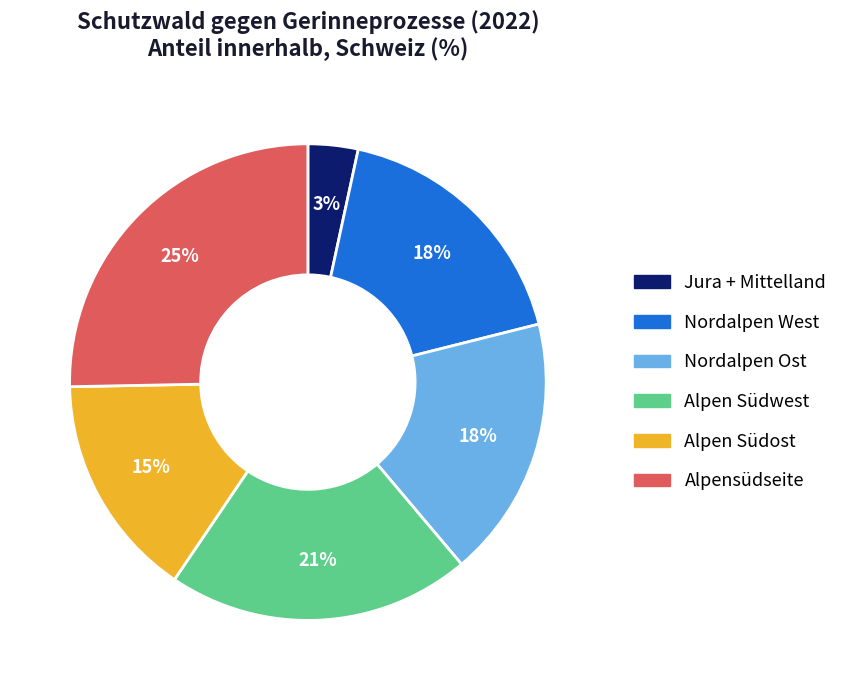

To the nearest percent, what percentage of the pie is Alpen Südost?

15%